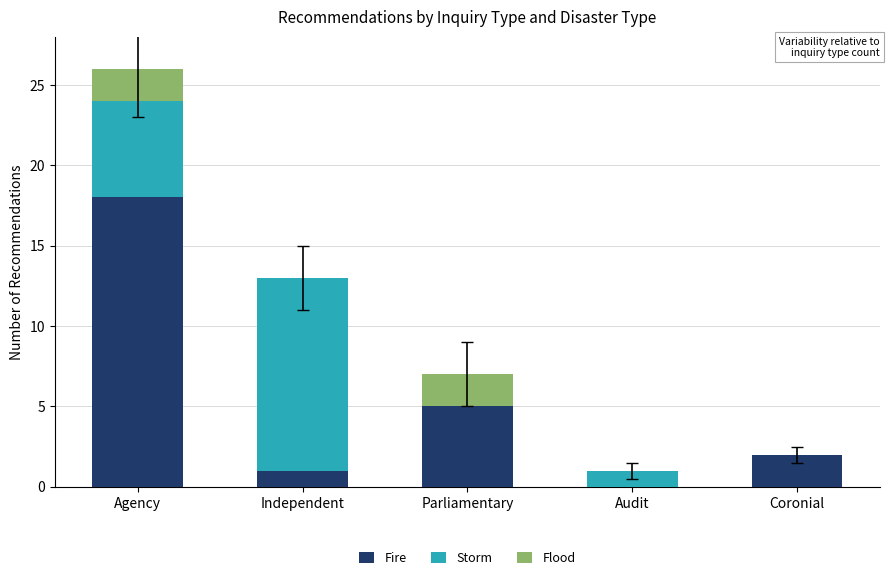

The Fire series shows -6 at Audit. True or false?

False